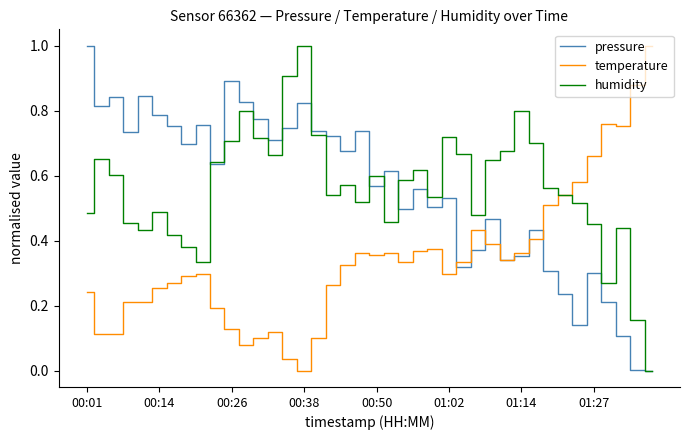

What are all the series names shown in the legend?

pressure, temperature, humidity